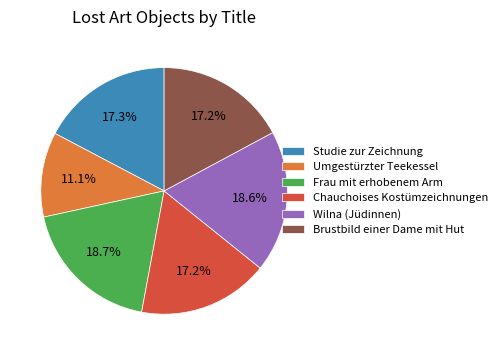

To the nearest percent, what portion does Chauchoises Kostümzeichnungen represent?

17%